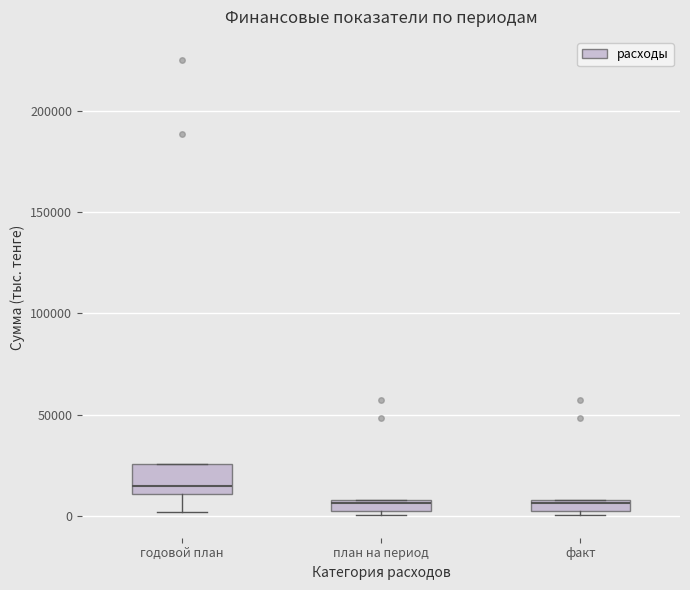

Which box is the tallest, from its lower edge to its upper edge?

годовой план